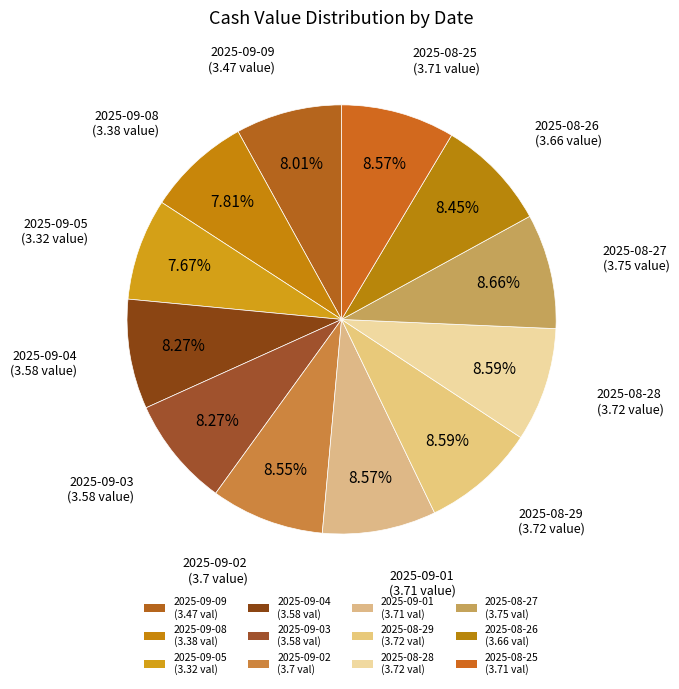

Which has a higher value, 2025-08-27 or 2025-09-09?

2025-08-27